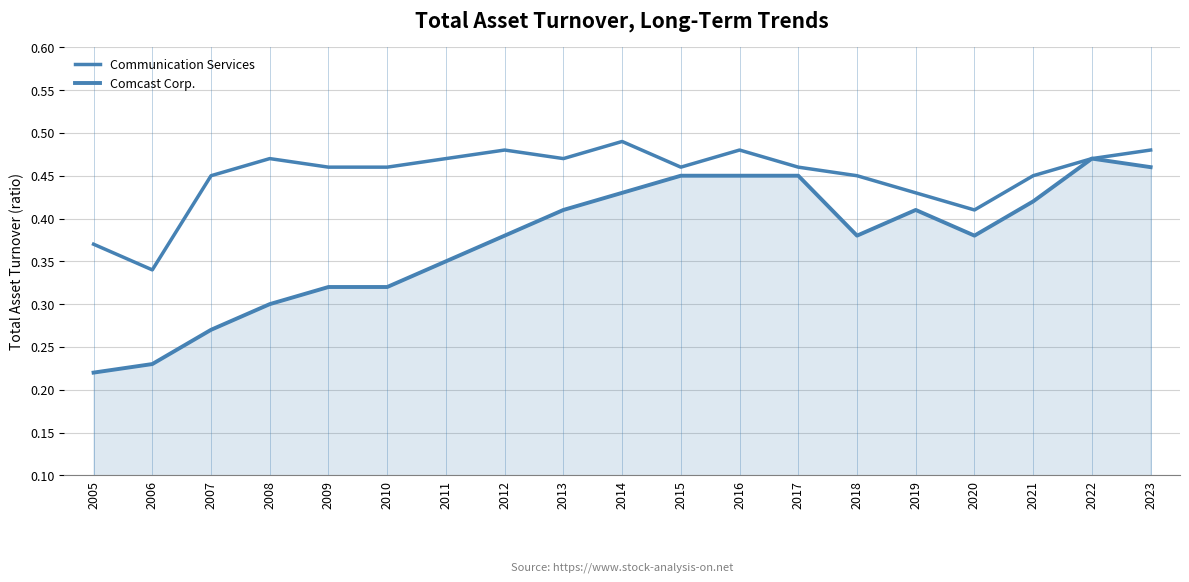

Which series changed the most between 2012 and 2020?

Communication Services